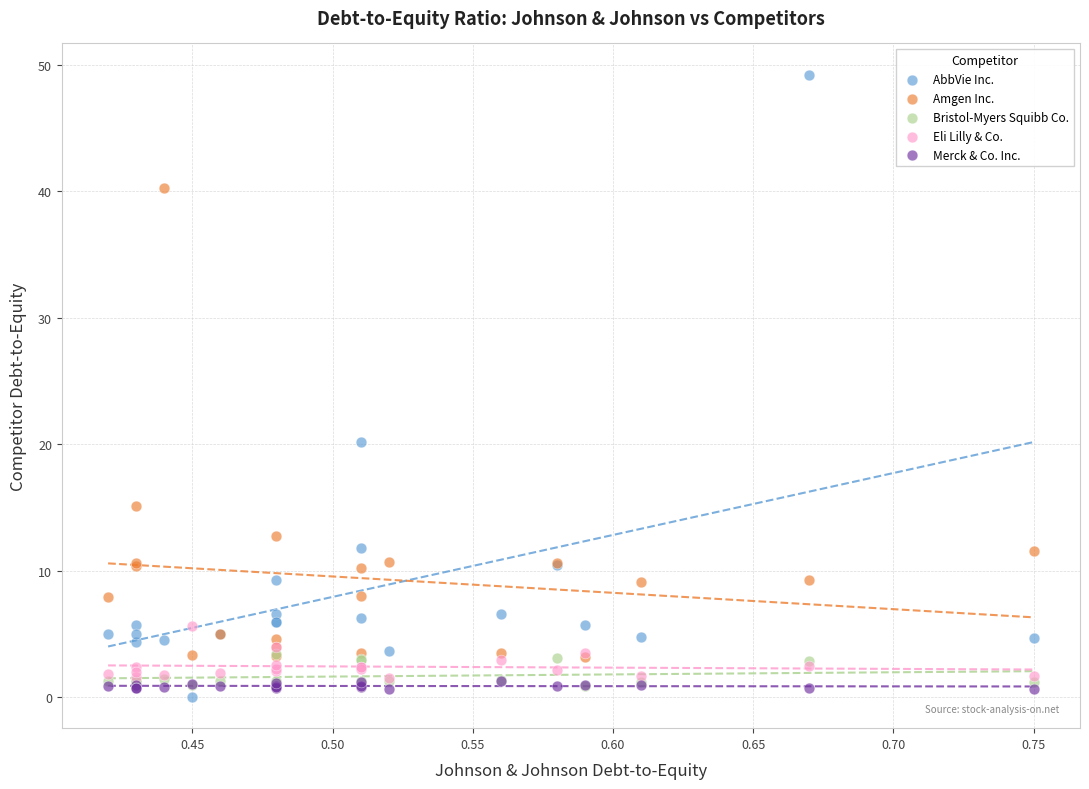

Across all series, what Y value is closest to 24?

20.2